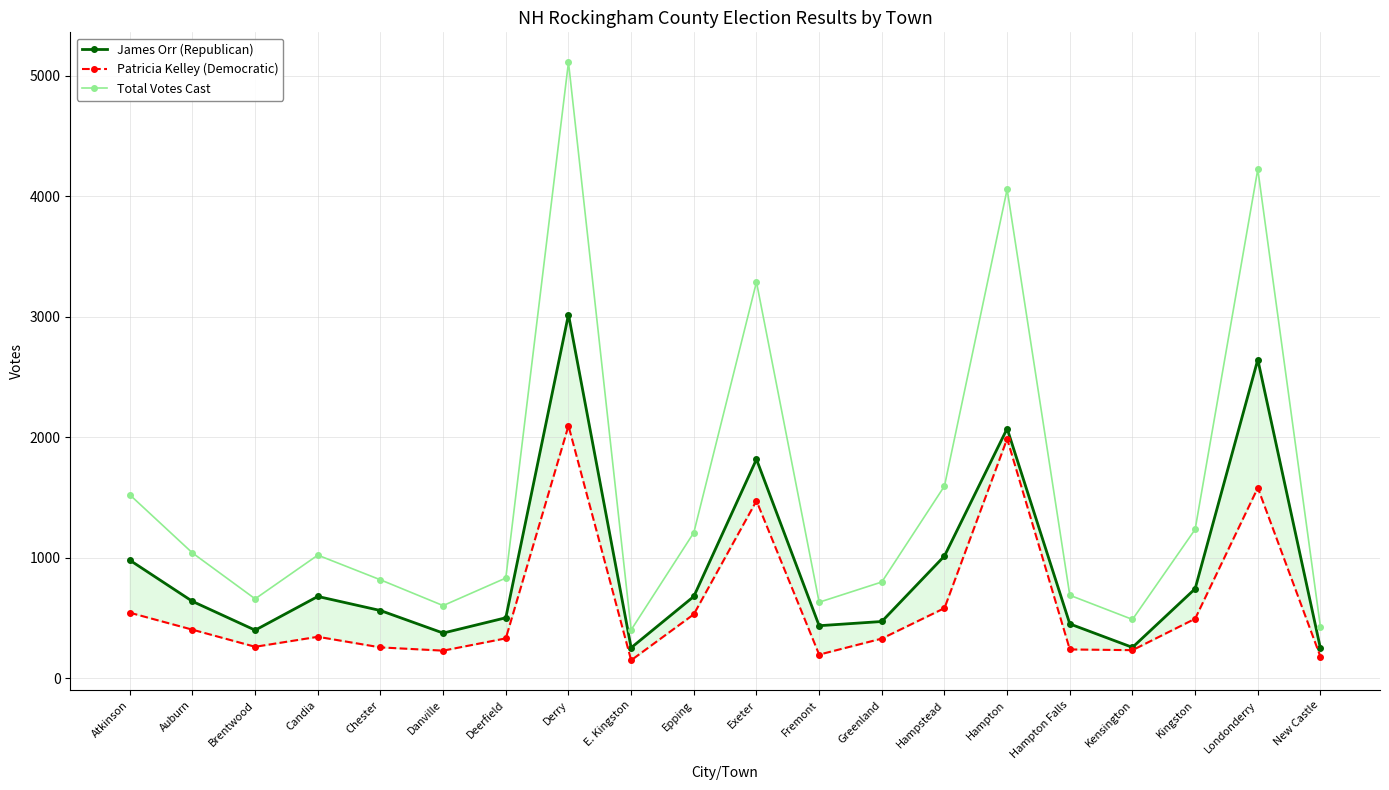

What are all the series names shown in the legend?

James Orr (Republican), Patricia Kelley (Democratic), Total Votes Cast